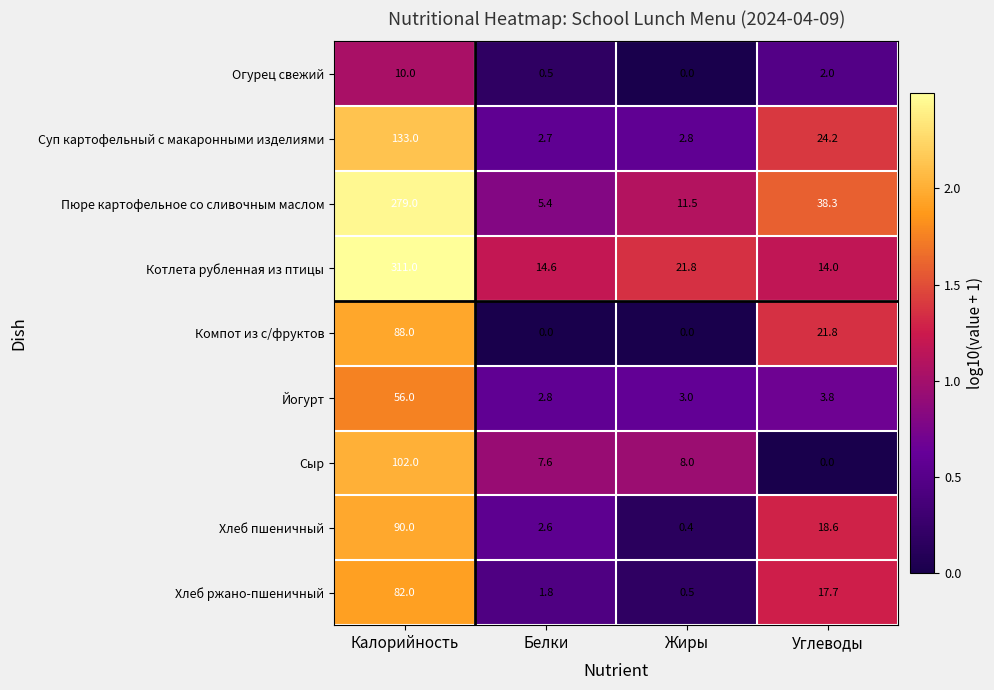

At Углеводы, list the series in order from largest to smallest.

Пюре картофельное со сливочным маслом, Суп картофельный с макаронными изделиями, Компот из с/фруктов, Хлеб пшеничный, Хлеб ржано-пшеничный, Котлета рубленная из птицы, Йогурт, Огурец свежий, Сыр